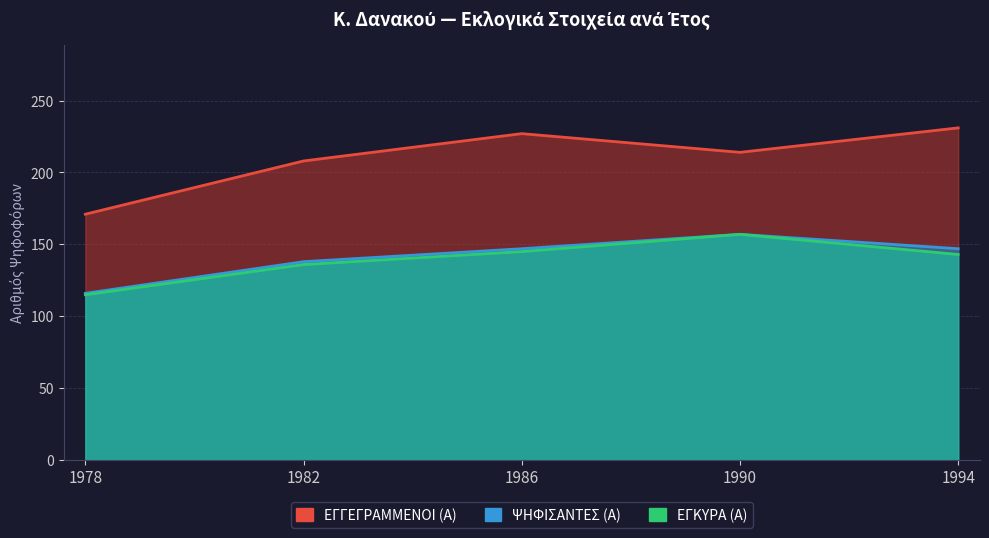

What is the sum of all ΕΓΓΕΓΡΑΜΜΕΝΟΙ (Α) values?

1051